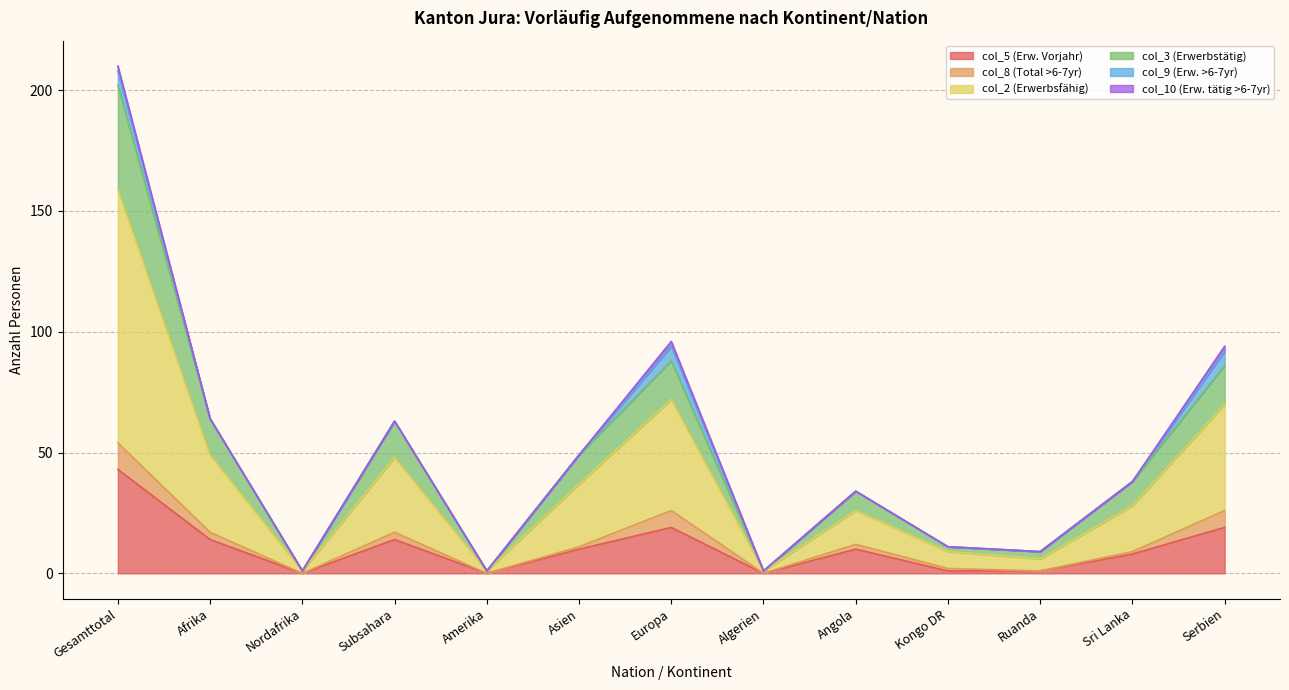

At which category does col_2 (Erwerbsfähig) reach its first local peak?

Subsahara